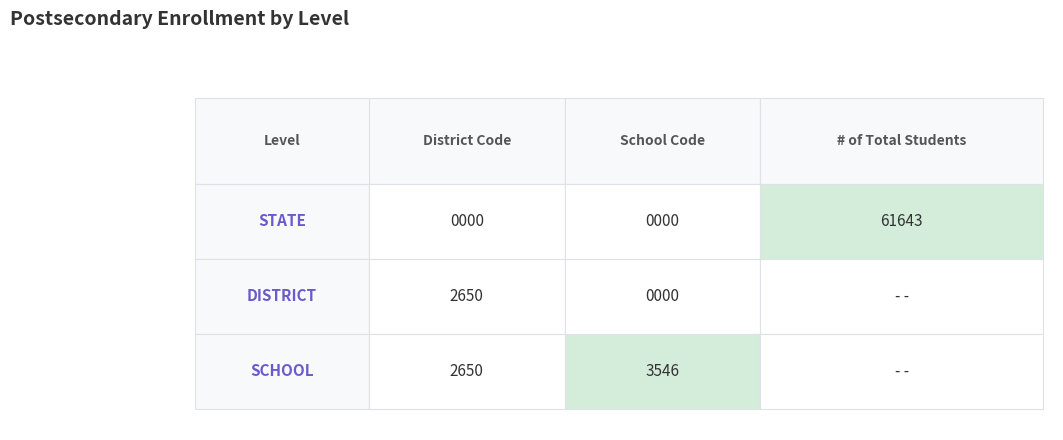

Count the number of data series in this chart.

3